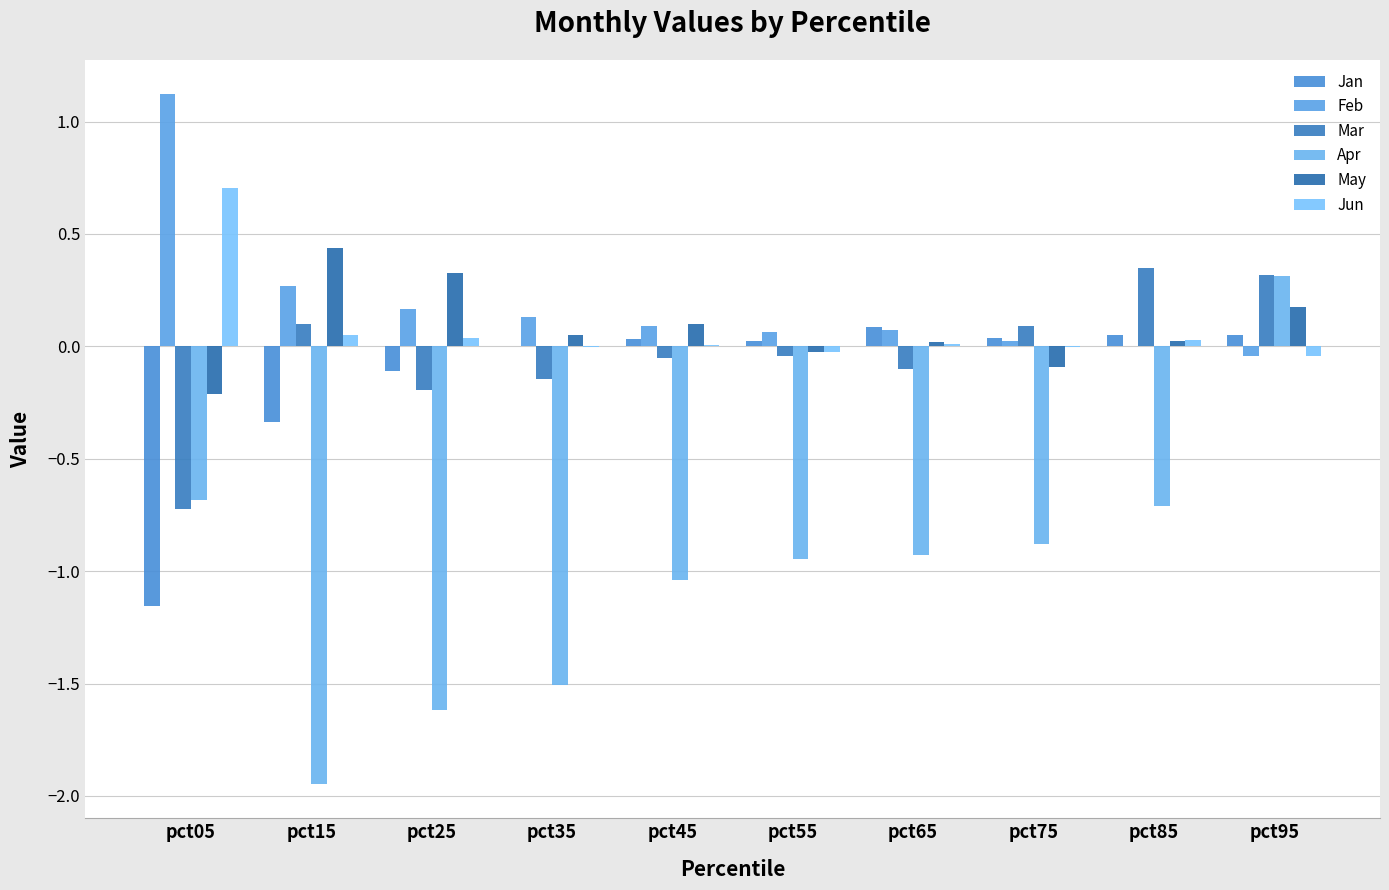

Which series has the largest total across all categories?

Feb